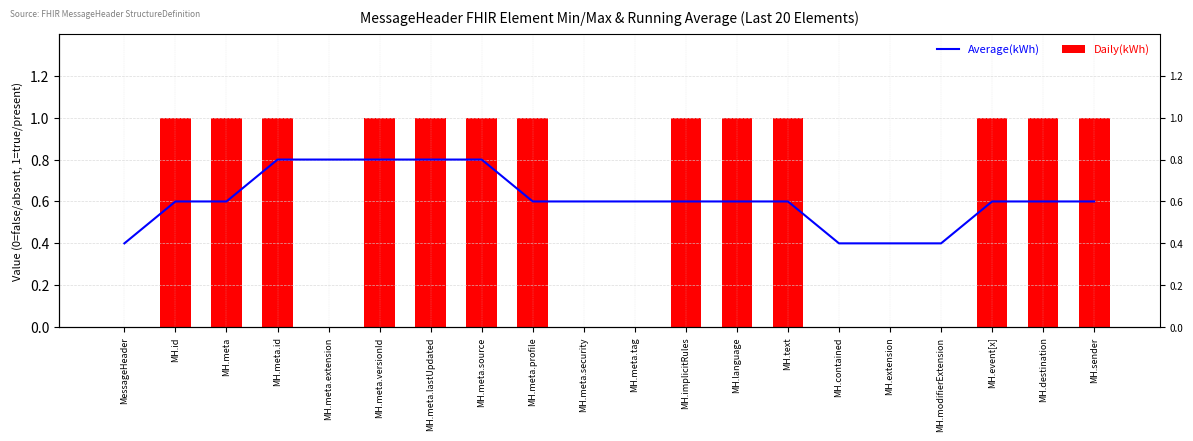

What are all the series names shown in the legend?

Average(kWh), Daily(kWh)